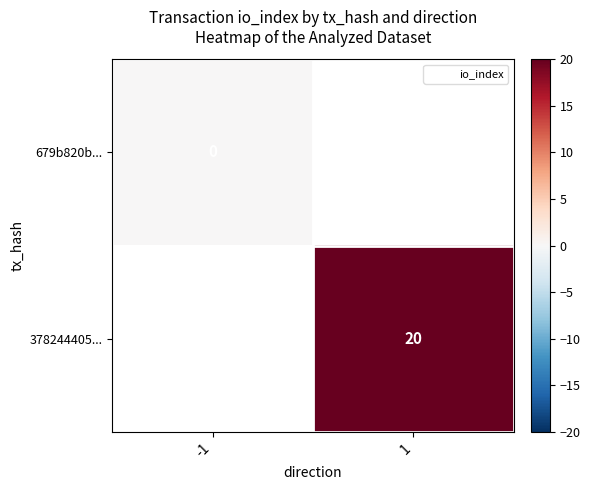

Rank the series by their maximum value, from highest to lowest.

679b820b..., 378244405...